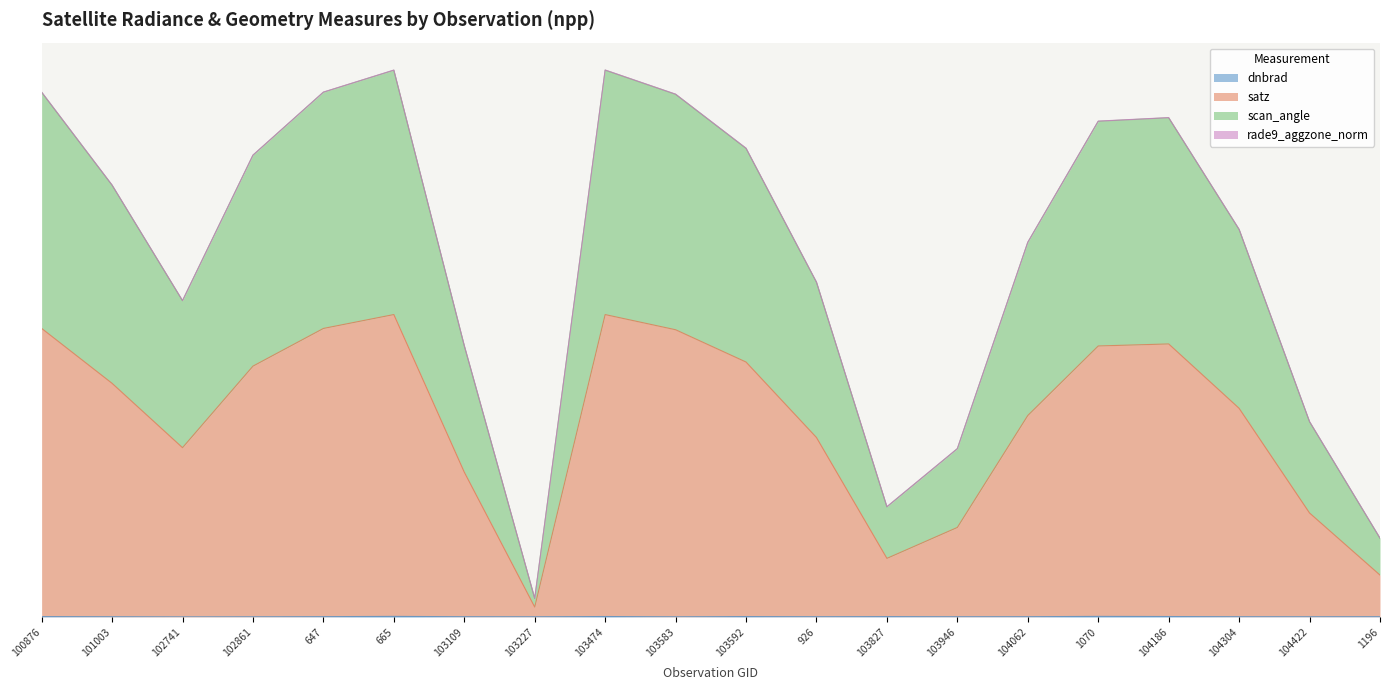

Does the chart display data point markers on the line(s)?

No